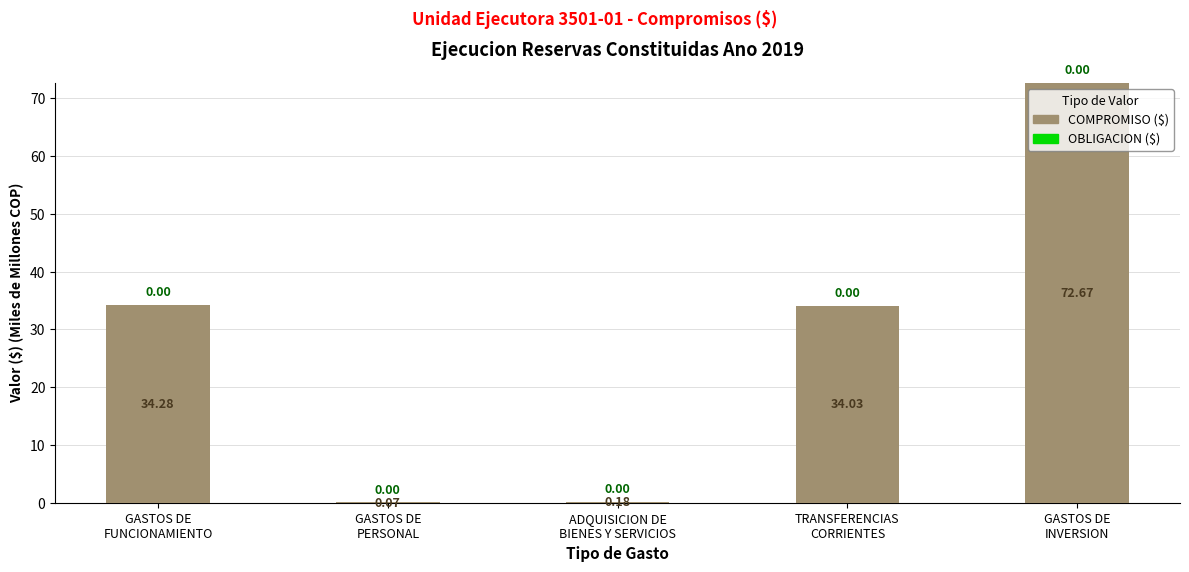

How many data points are above 34?

3